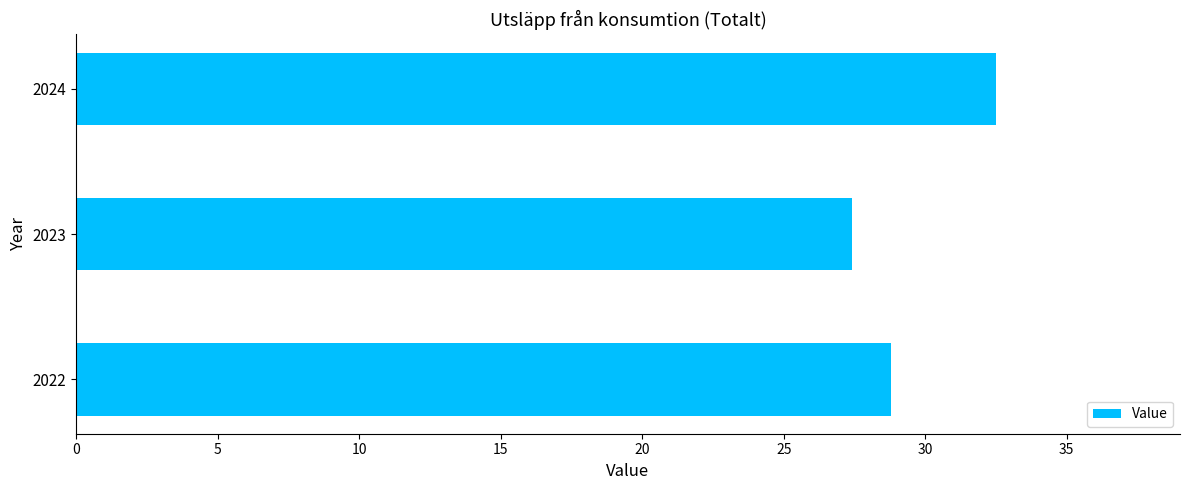

Reading bottom to top, list all the values displayed in this chart.

28.8	27.4	32.5